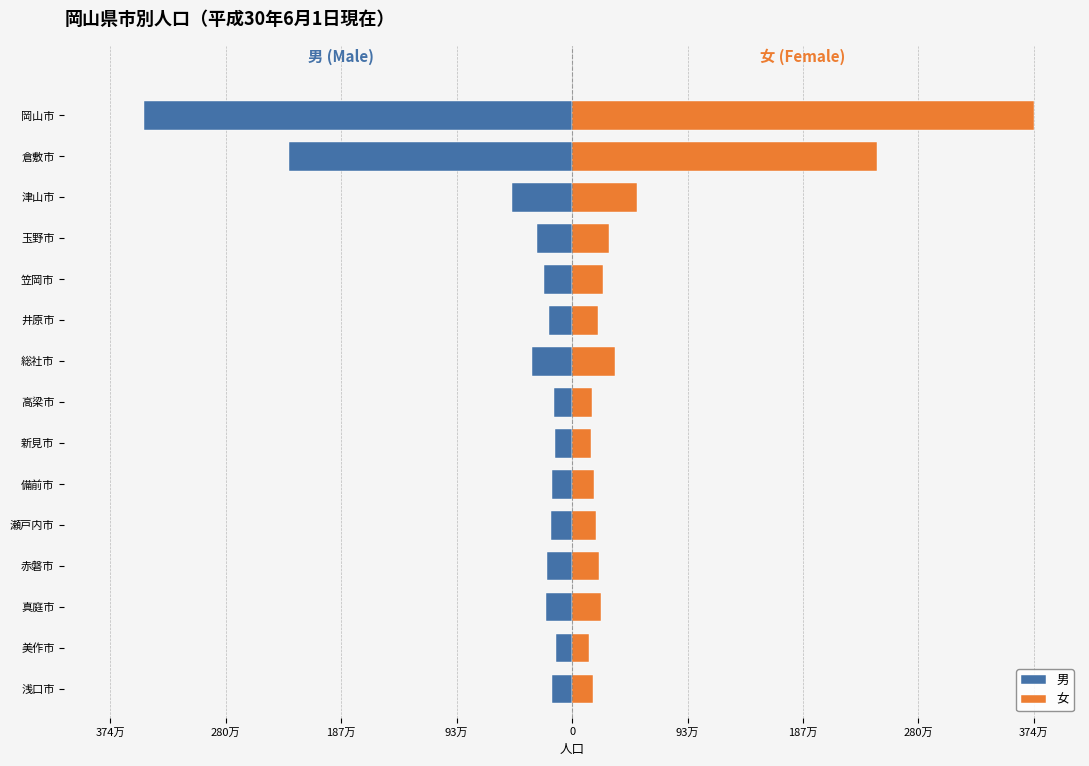

How many data points does each series have?

15